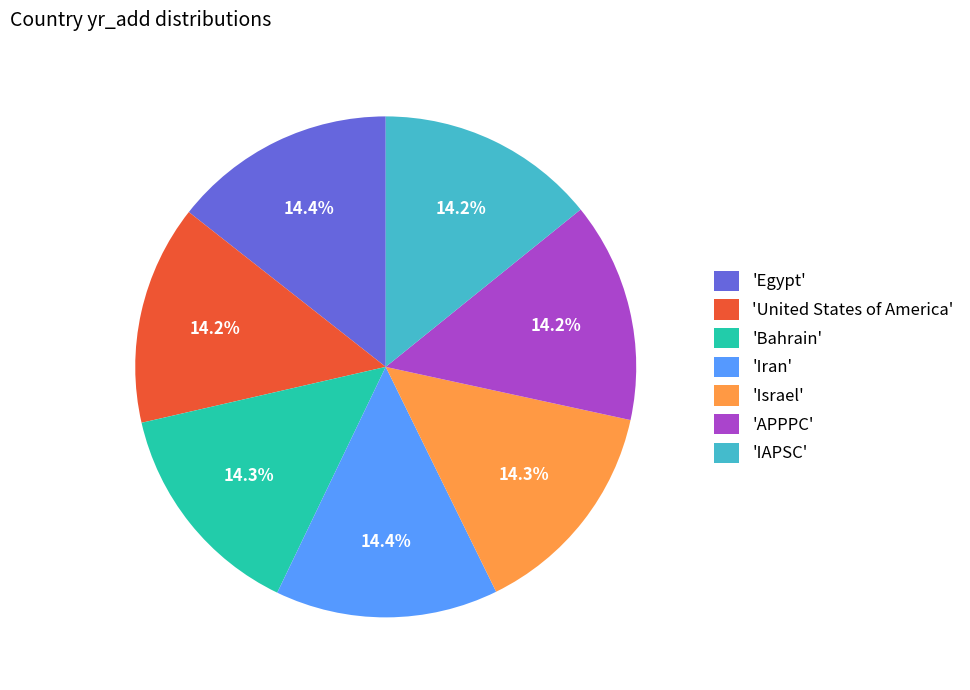

Do 'United States of America' and 'IAPSC' together represent more than half of the pie?

No